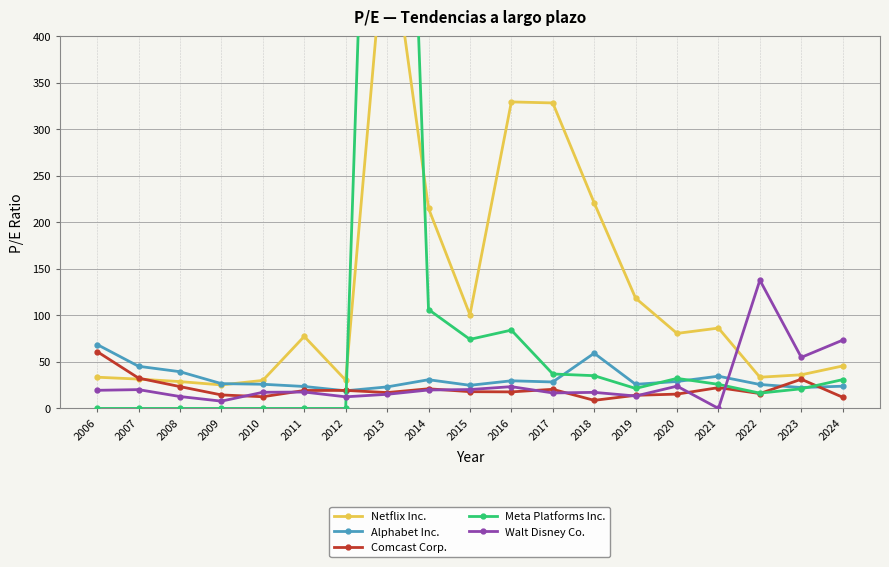

Between 2015 and 2020, which series saw the biggest shift?

Meta Platforms Inc.